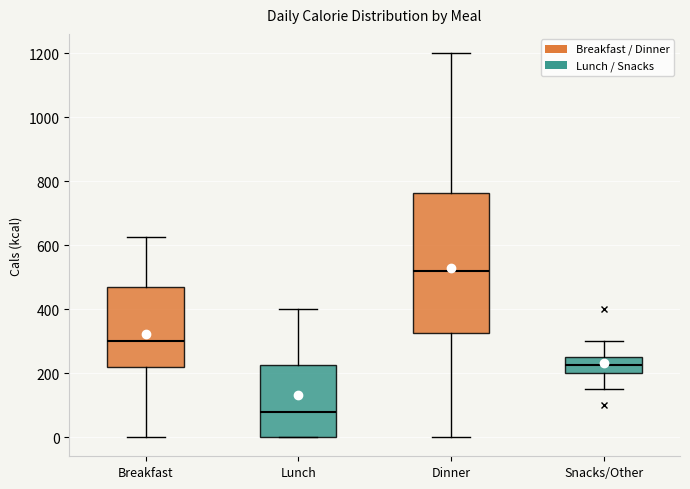

Which box is the tallest, from its lower edge to its upper edge?

Dinner